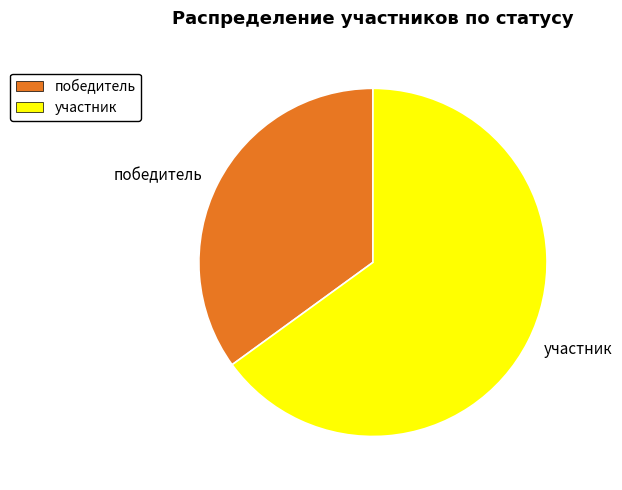

Which slice is the smallest?

победитель